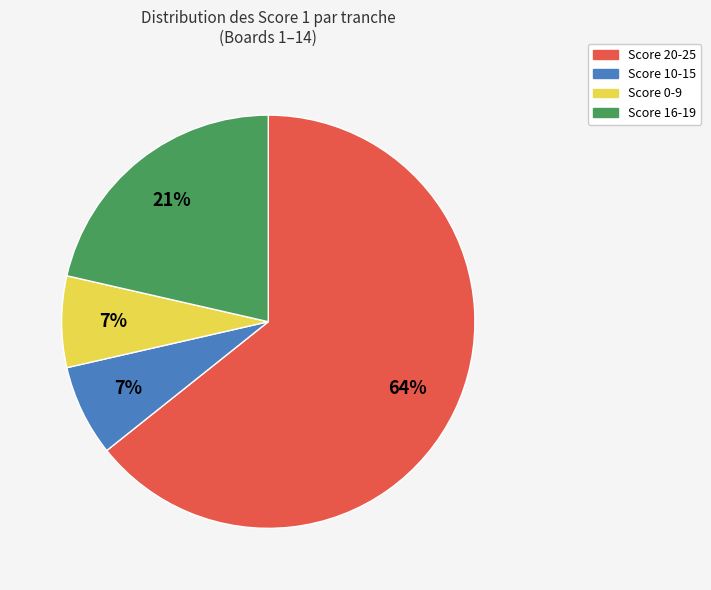

To the nearest percent, what is the average slice percentage?

25%